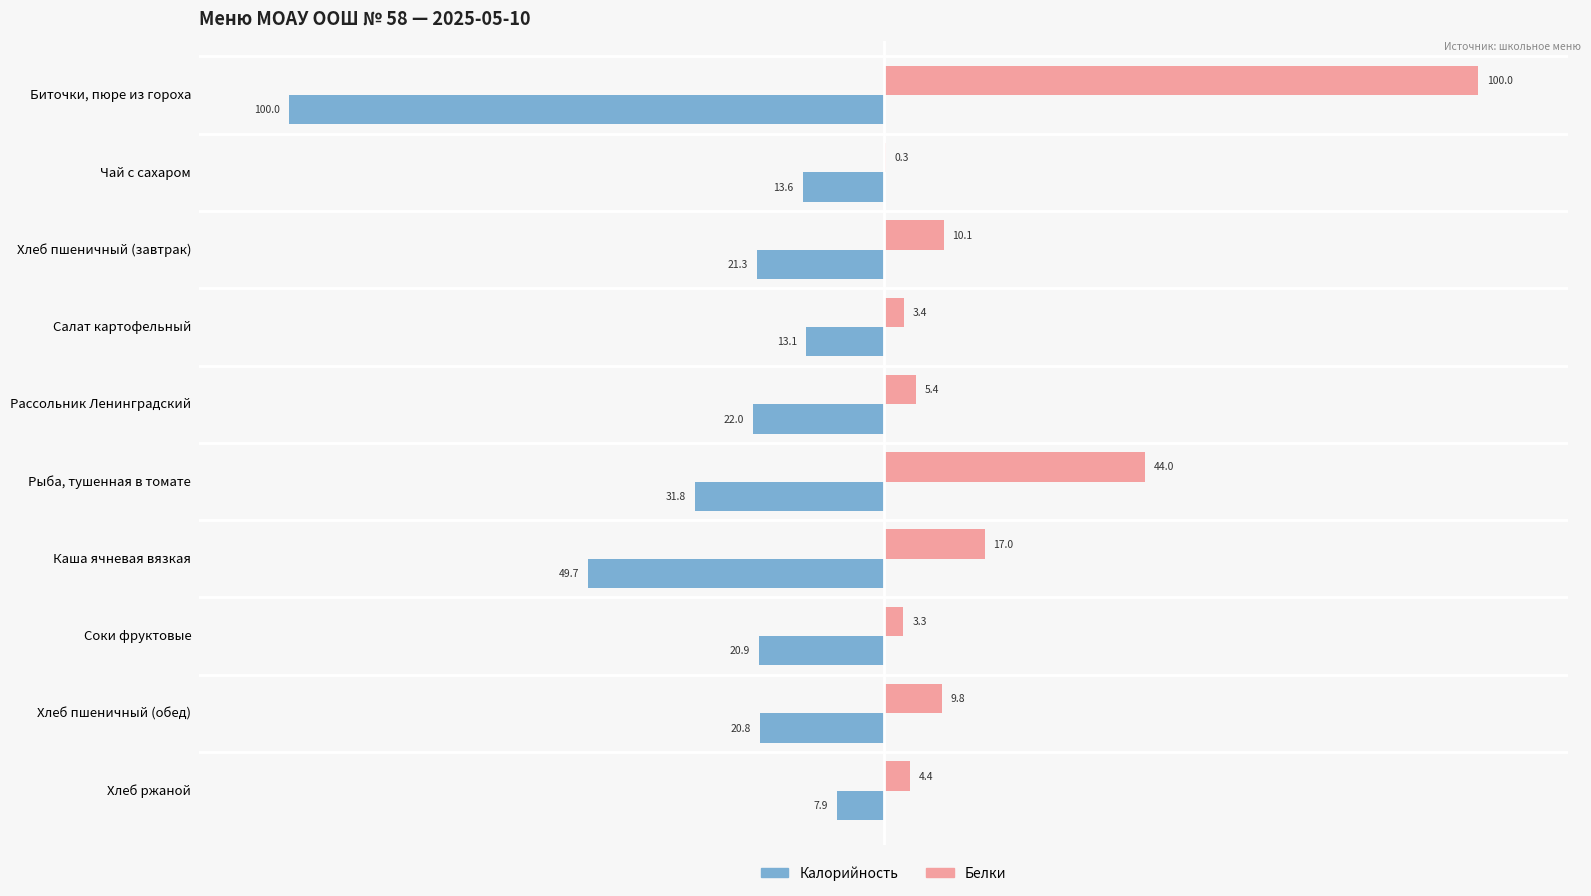

What is the maximum value shown in the chart?

100.0